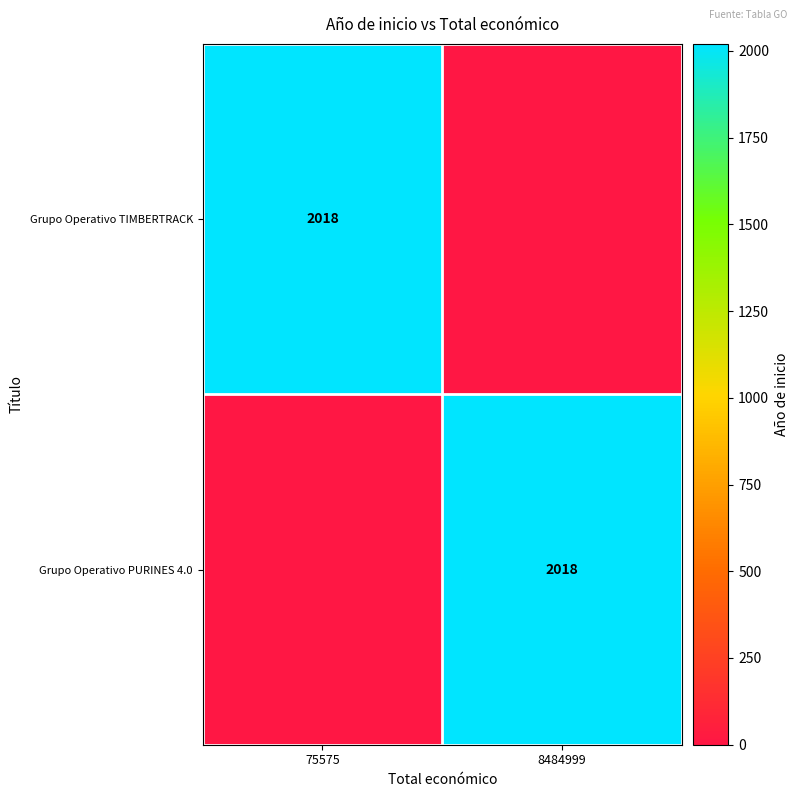

The value of Grupo Operativo TIMBERTRACK at 75575 is 2018. True or false?

True